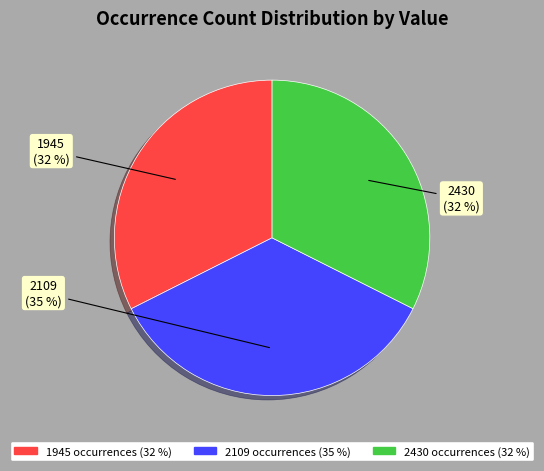

To the nearest percent, what is the difference between the largest and smallest slice percentages?

3%